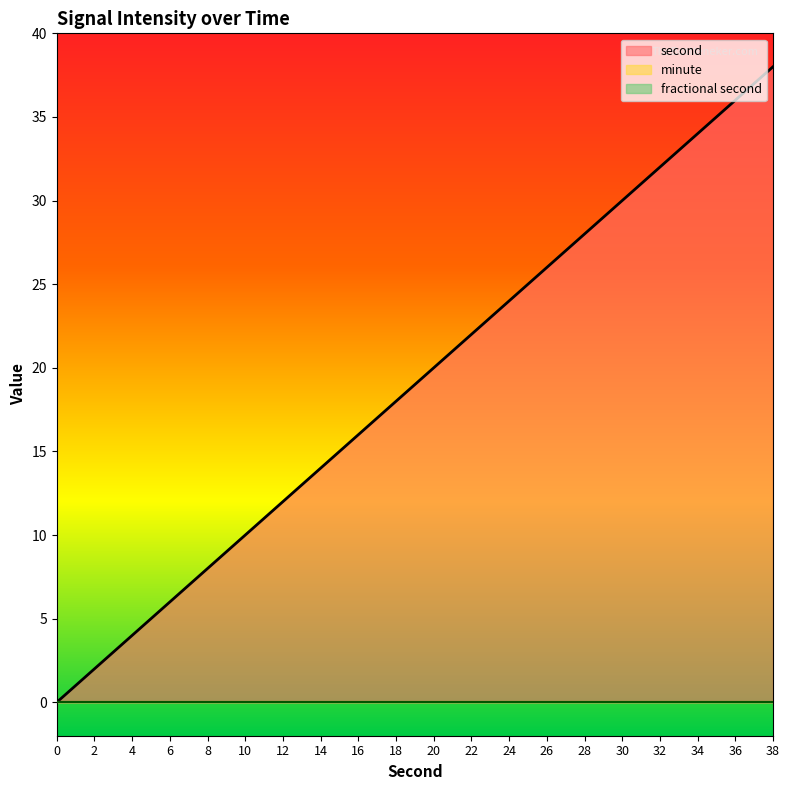

True or false: minute and second intersect in this chart.

False